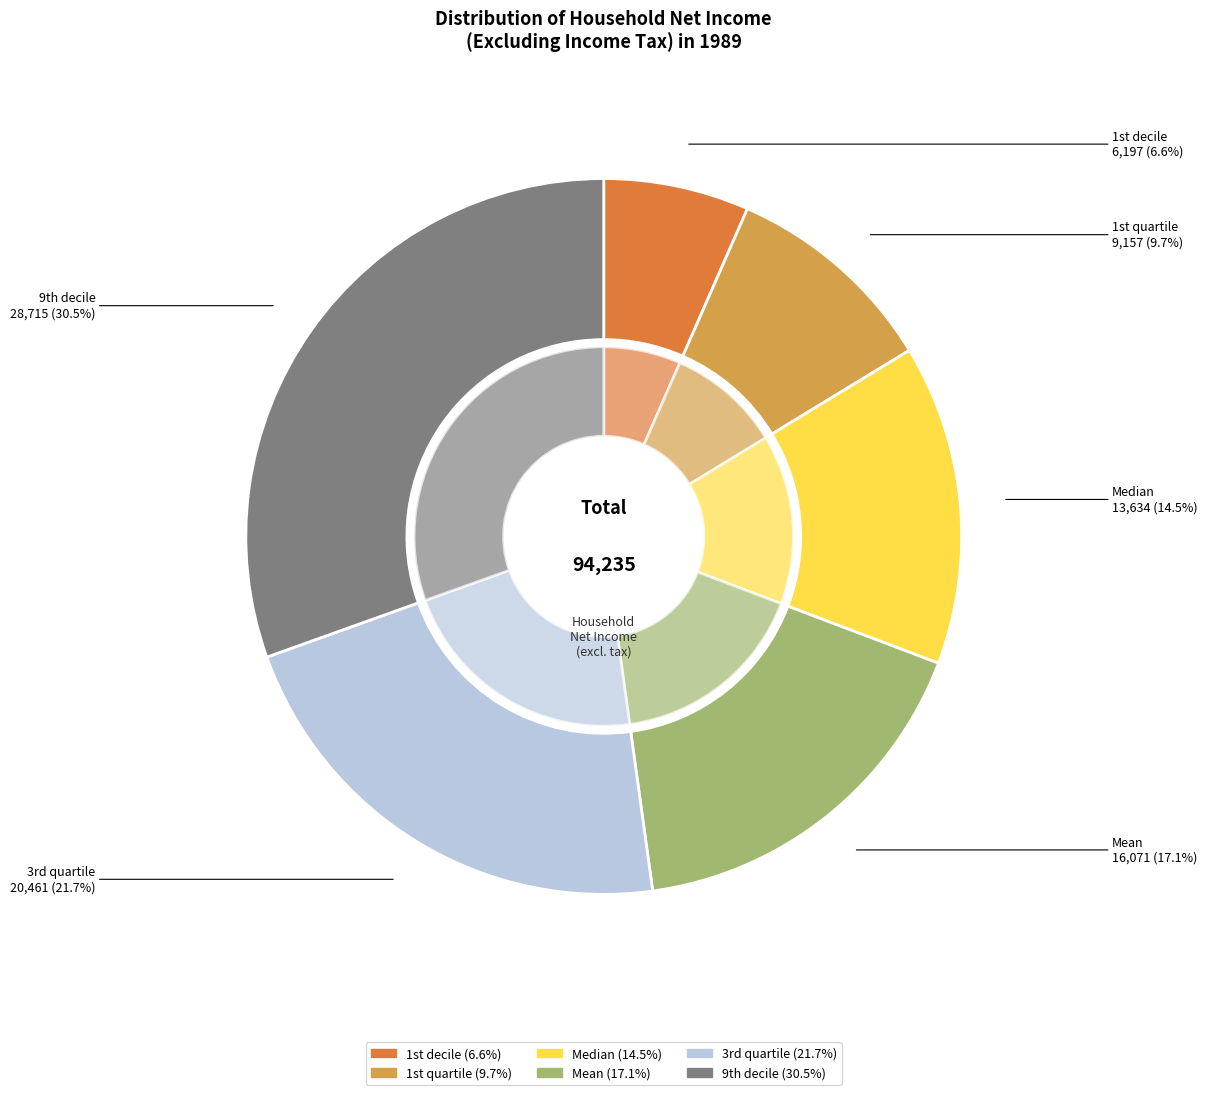

What percentage is the Median slice, to the nearest percent?

14%